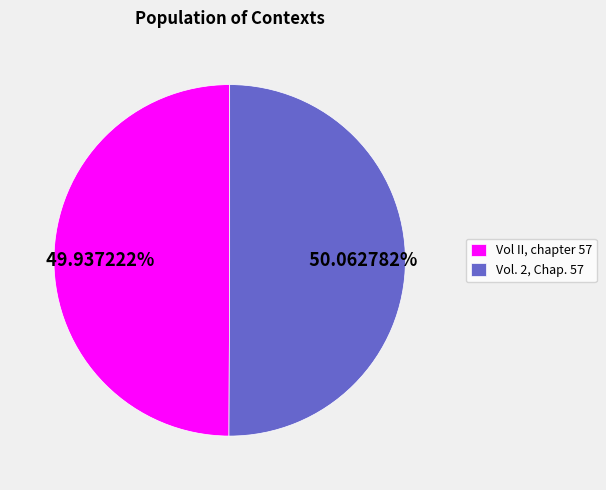

Is it true that Vol. 2, Chap. 57 is 45% of the pie?

False